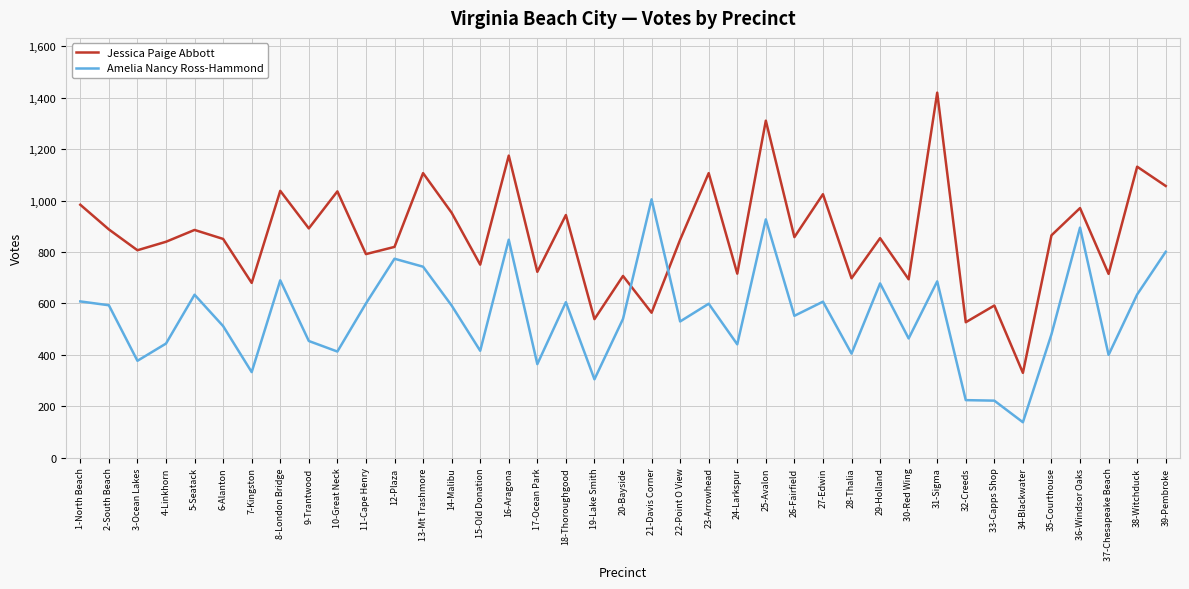

In Jessica Paige Abbott, how many points are higher than both neighbors (excluding endpoints)?

15